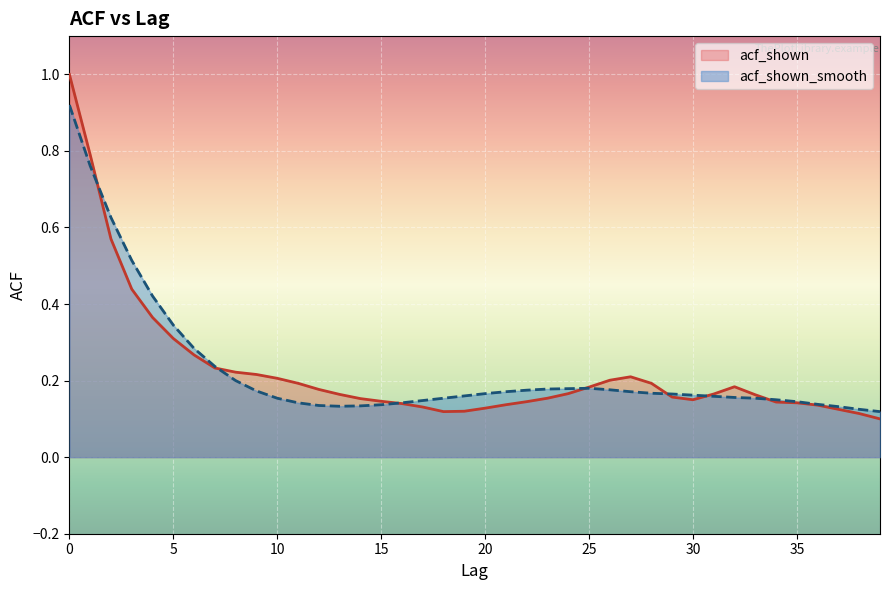

What is the sum of the acf_shown values at 14 and 25?

0.3